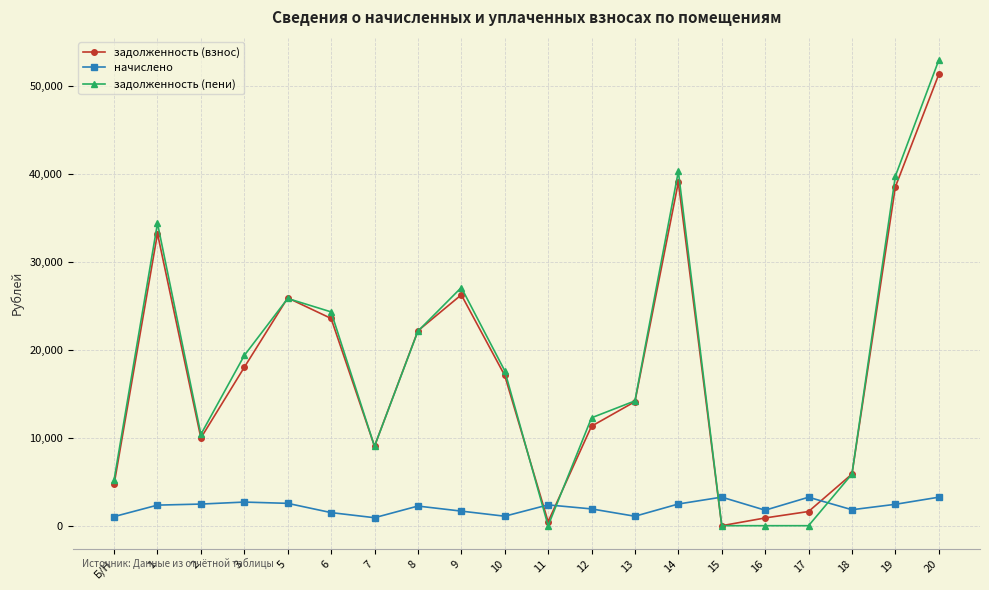

The value of задолженность (пени) at 11 is 23942.0. True or false?

False